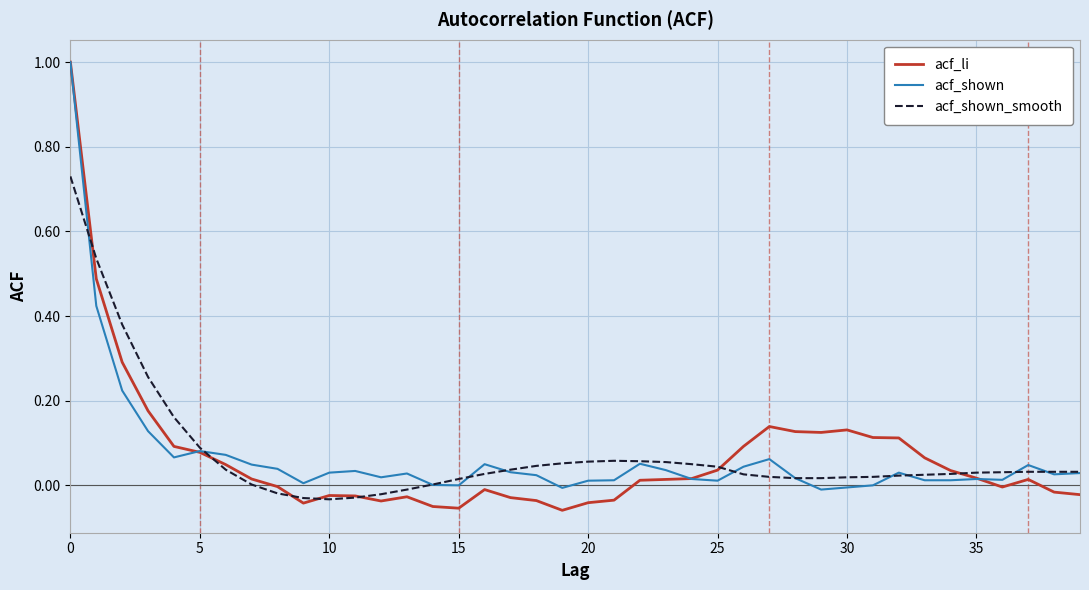

Which series has the largest range (max minus min)?

acf_li